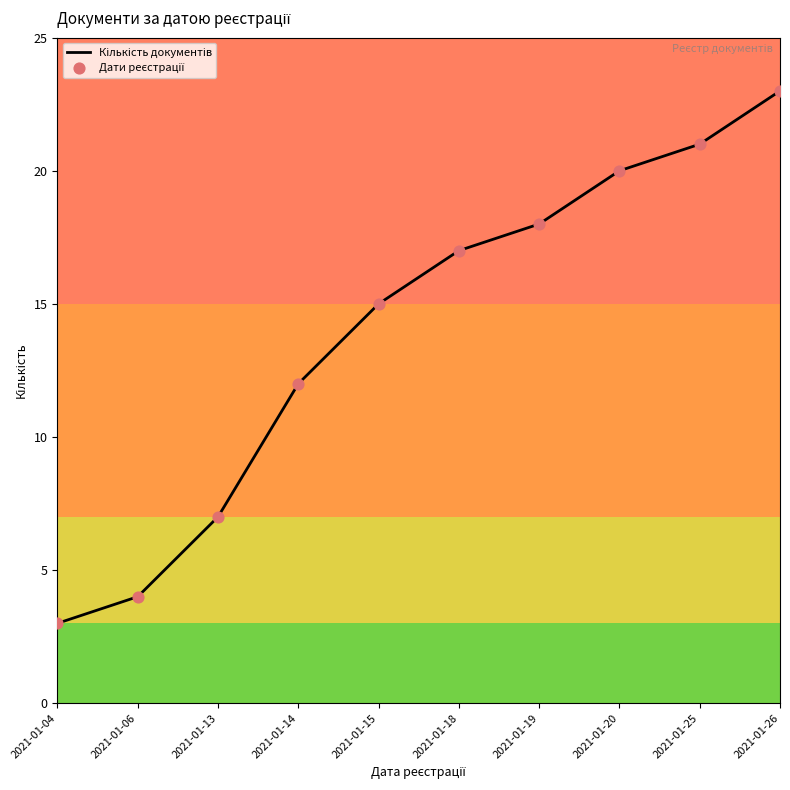

Between 2021-01-14 and 2021-01-25, which is larger?

2021-01-25